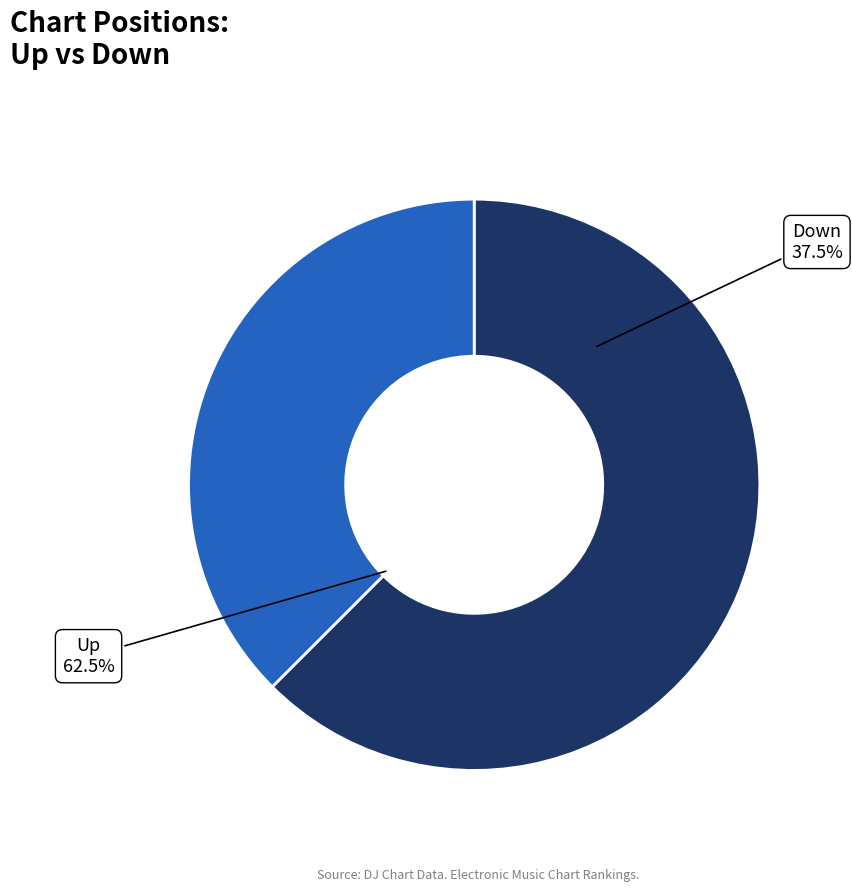

Count the number of slices in the pie.

2